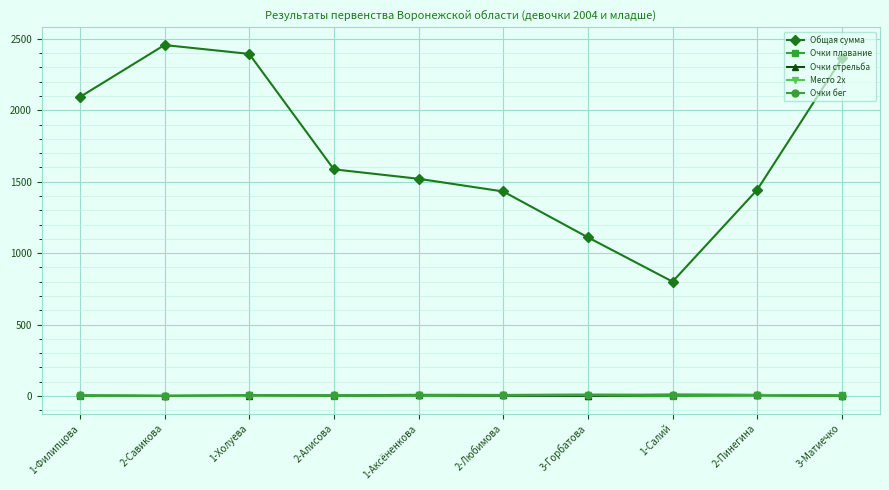

At which category does Общая сумма reach its first local peak?

2-Савикова